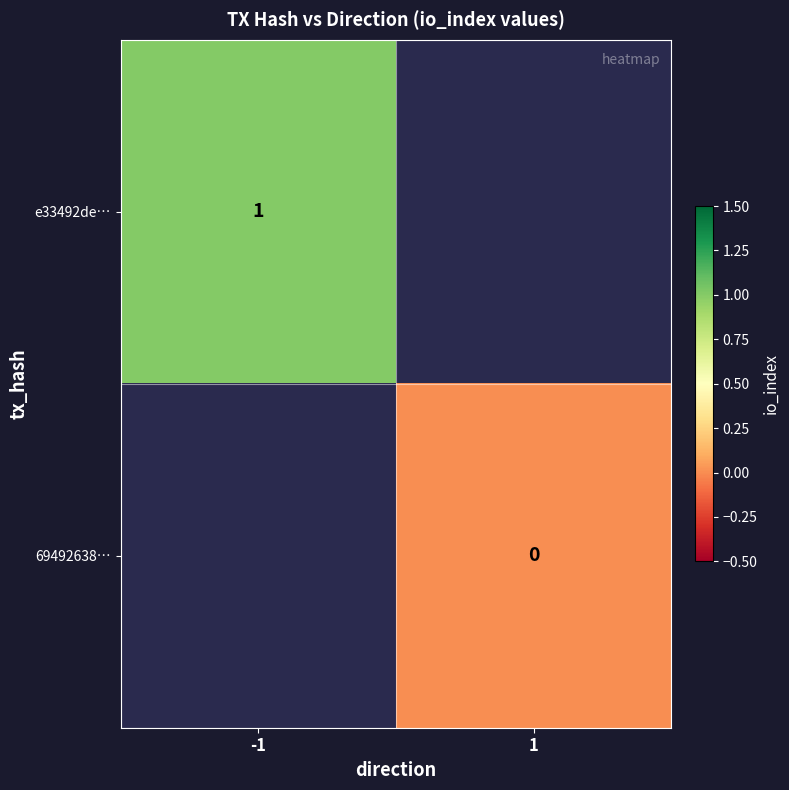

Is it true that e33492de… equals 1 at -1?

True